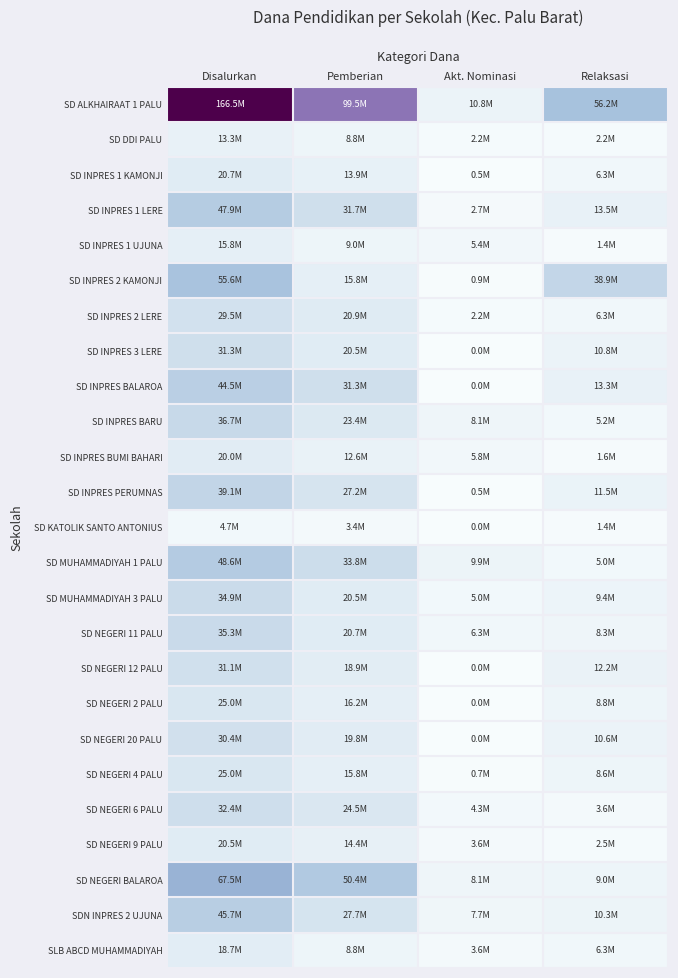

How many series are shown in this chart?

25